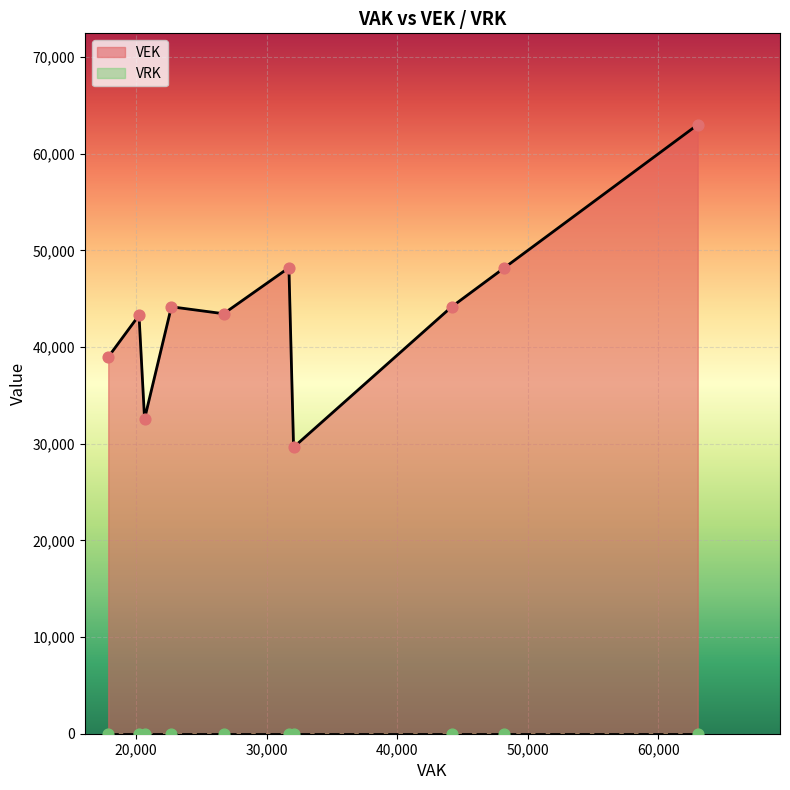

What is the total value across all series at 22711?

44174